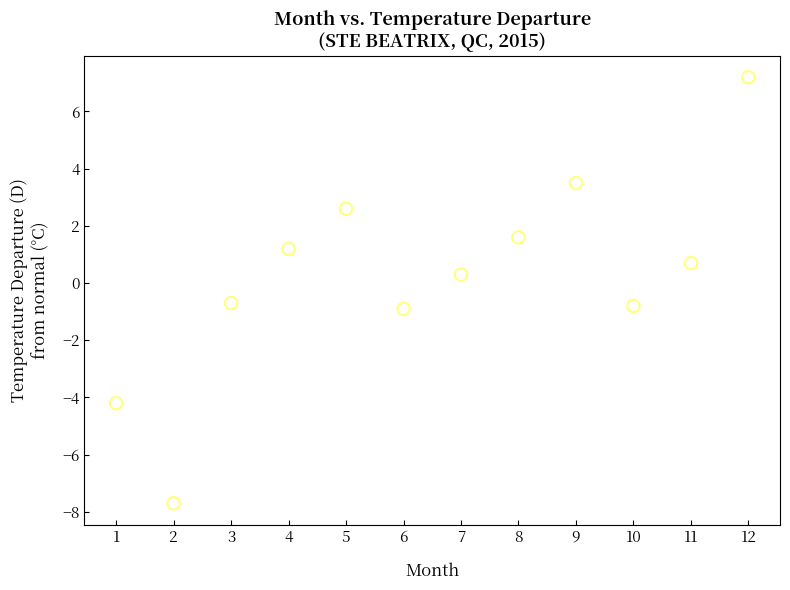

What is the average X value?

6.5